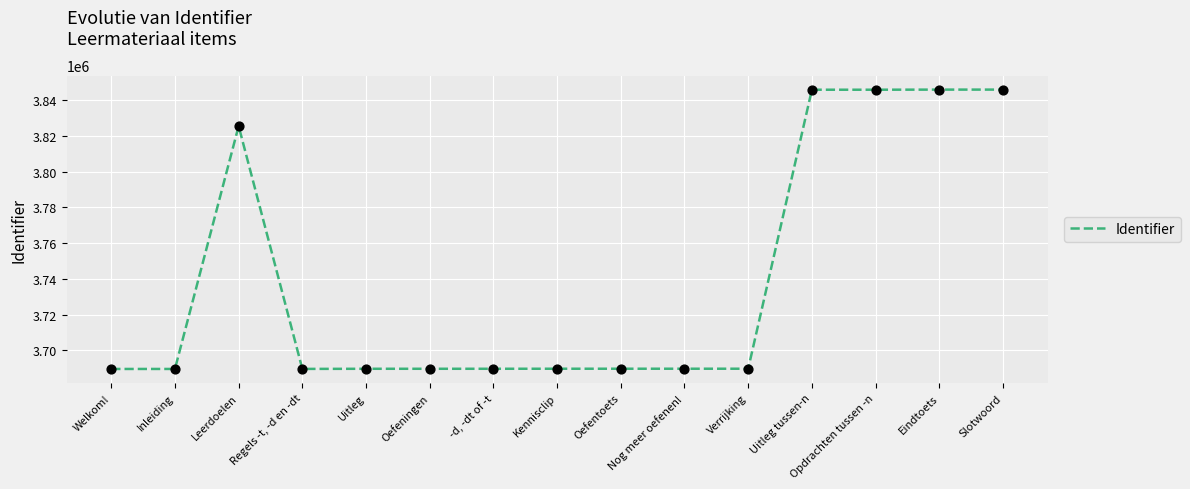

Approximately how many times larger is the value at Nog meer oefenen! compared to -d, -dt of -t?

1.0